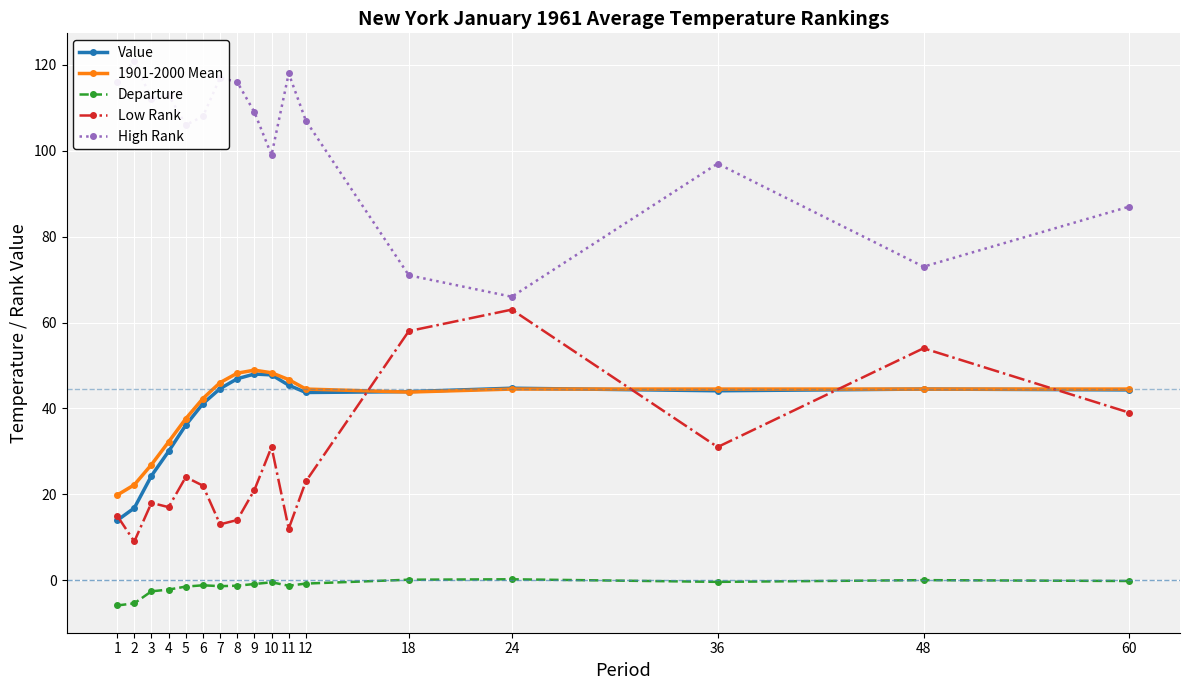

Which series has the widest spread of values?

High Rank